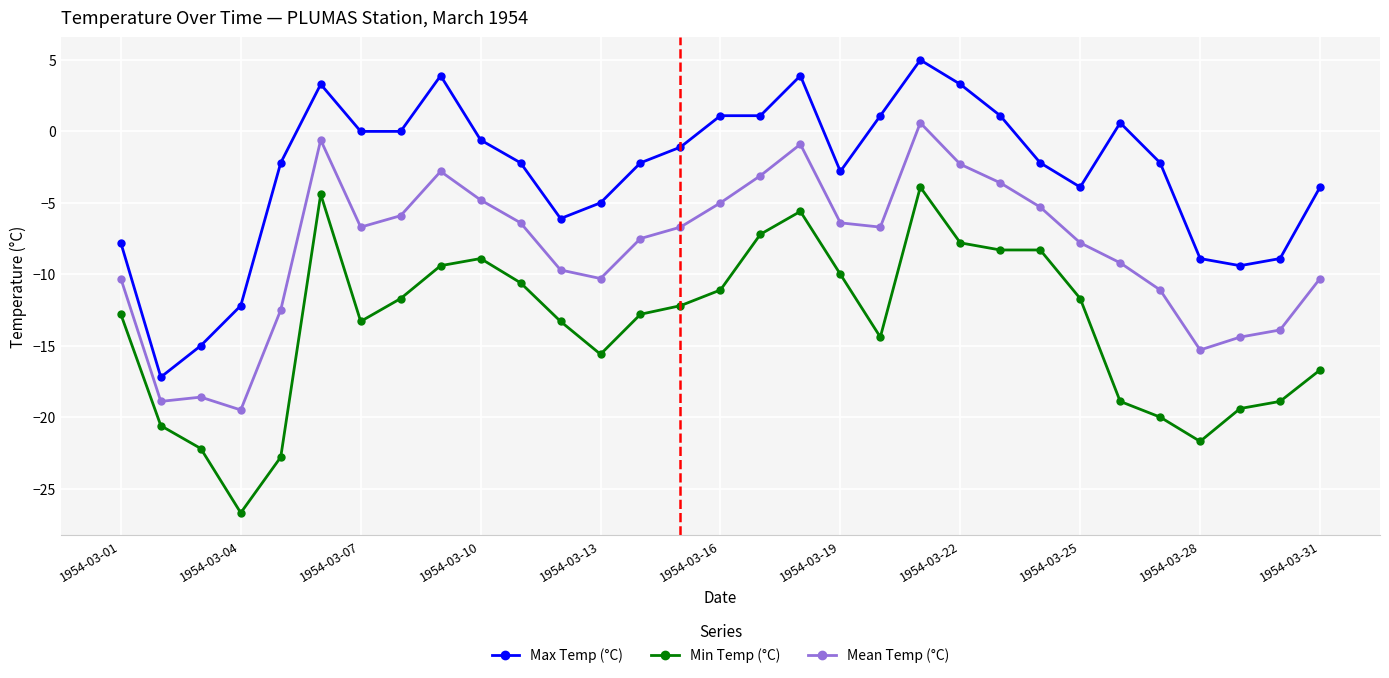

True or false: Mean Temp (°C) and Min Temp (°C) intersect in this chart.

False